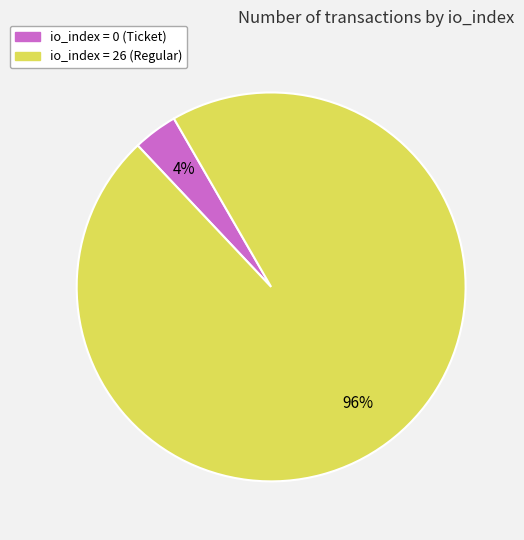

Does any single category account for the majority?

Yes